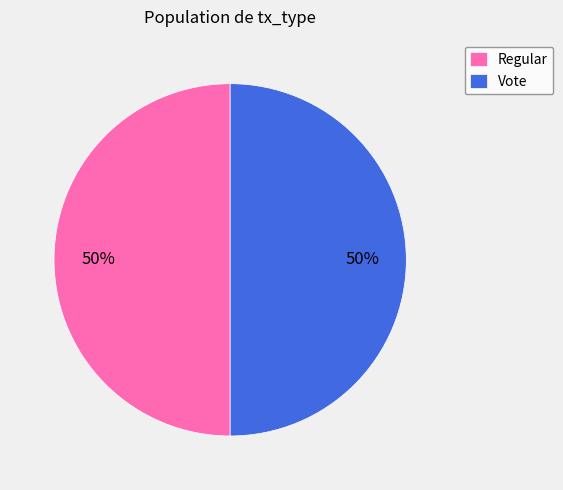

How many segments does this pie chart have?

2